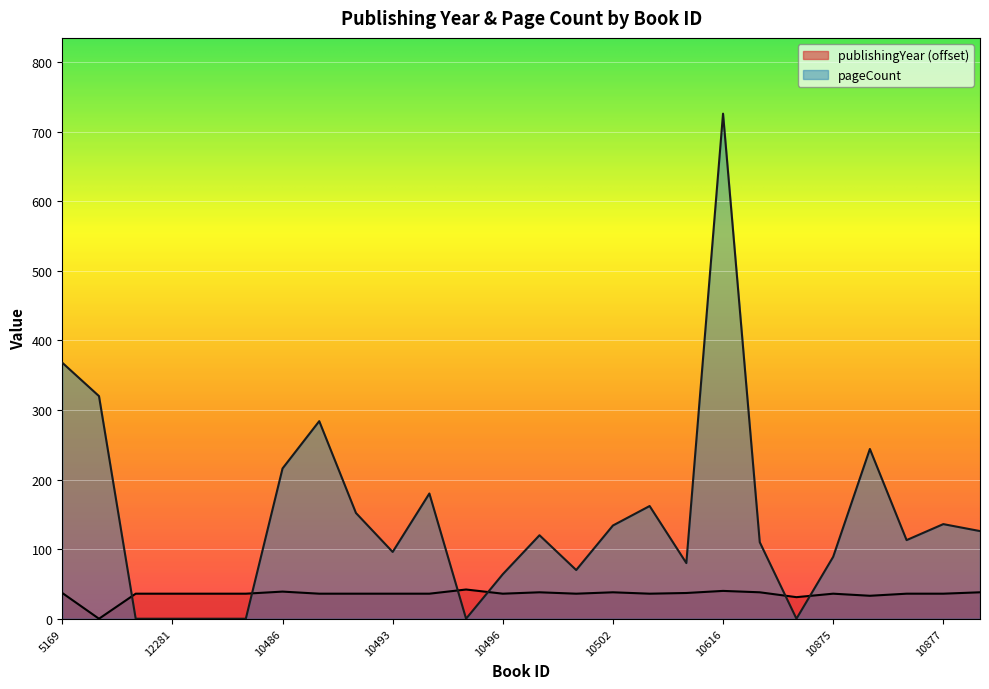

At which label does publishingYear first exceed 36?

5169